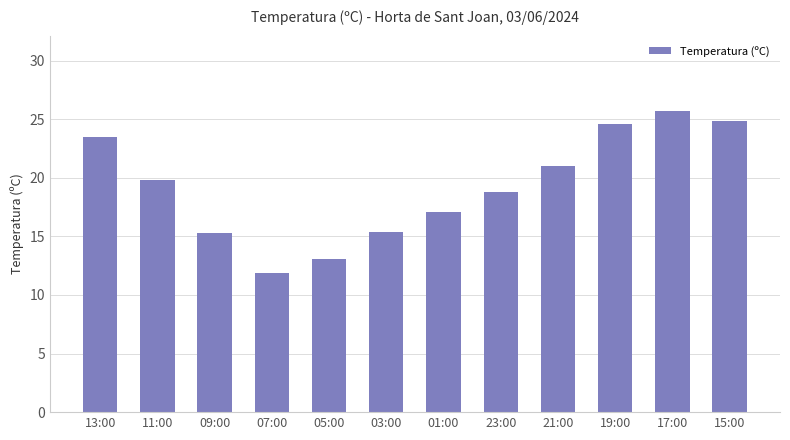

What is the value of the 3rd bar from the left?

15.3